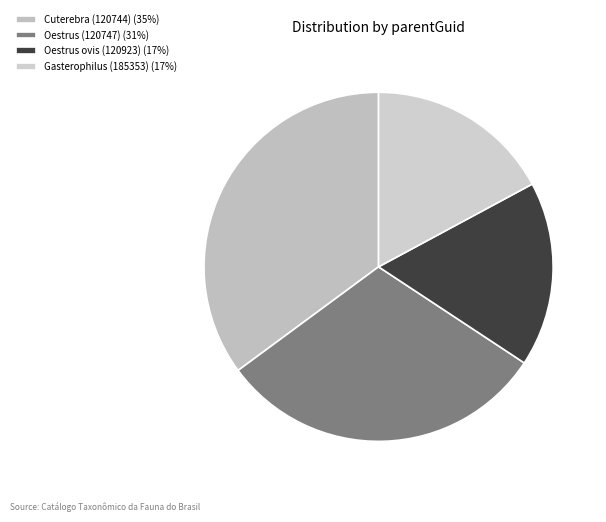

True or false: Gasterophilus (185353) accounts for 11% of the total.

False